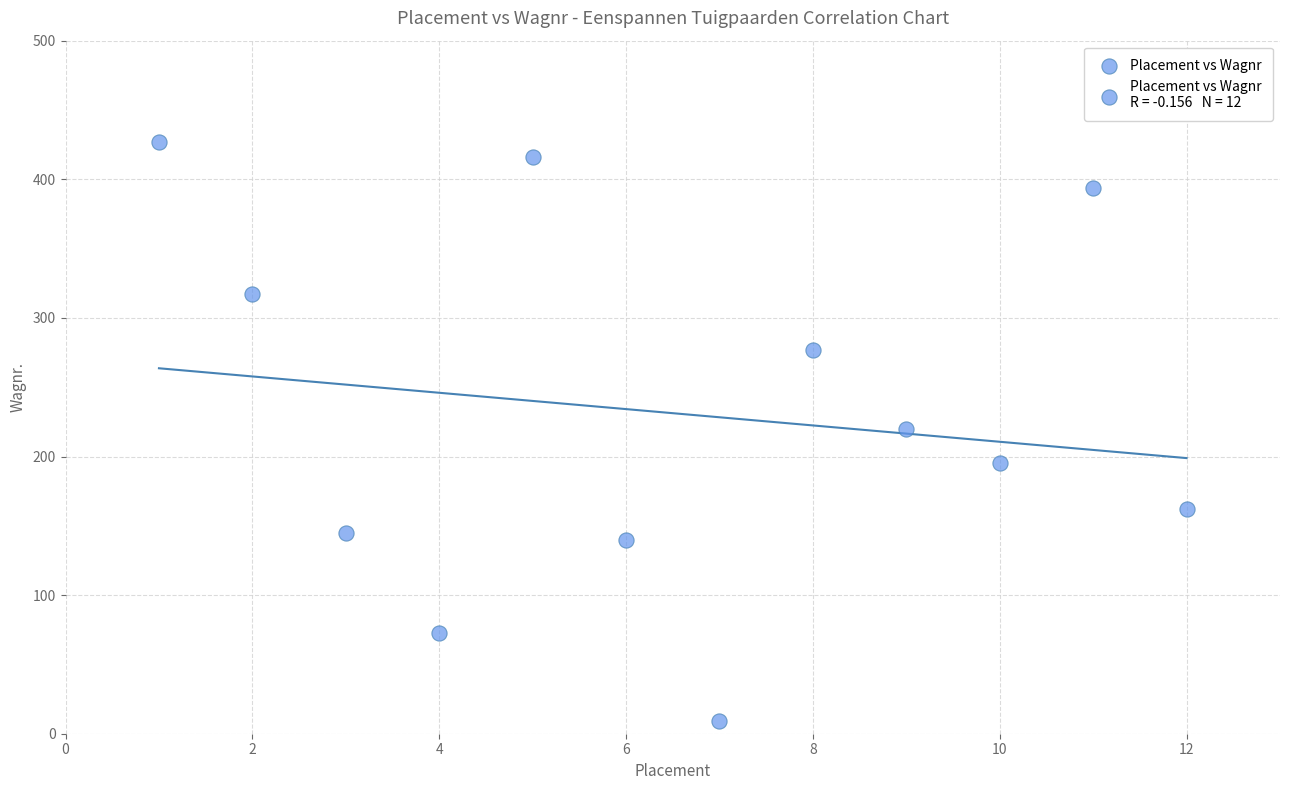

What is the range of X values (max minus min)?

11